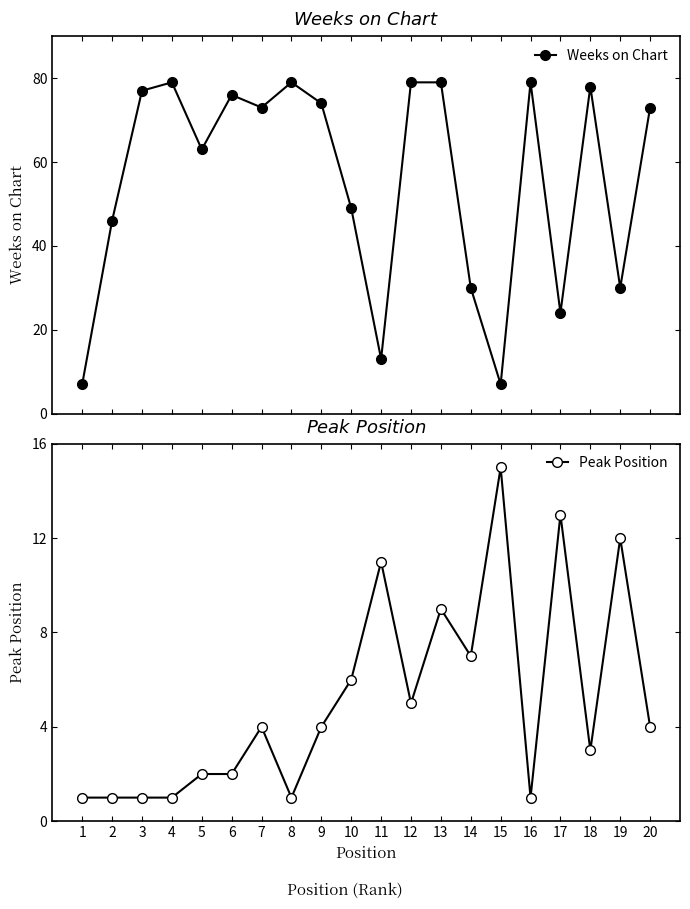

Reading left to right, what are all the values shown in this chart?

Weeks on Chart: 7	46	77	79	63	76	73	79	74	49	13	79	79	30	7	79	24	78	30	73
Peak Position: 1	1	1	1	2	2	4	1	4	6	11	5	9	7	15	1	13	3	12	4